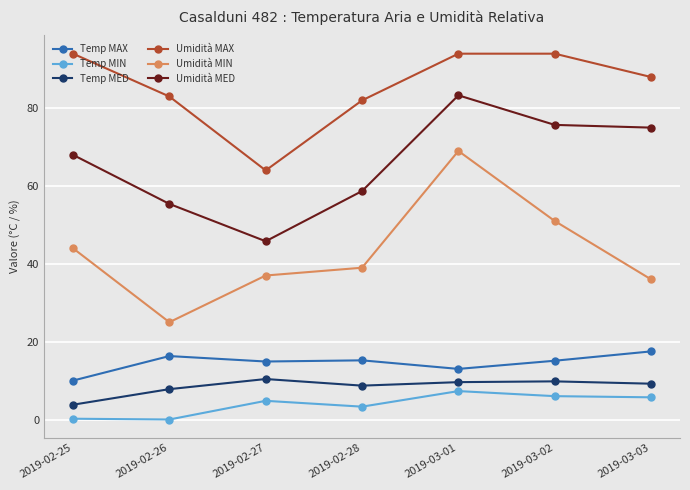

What is the difference between the maximum and minimum values in the Temp MAX series?

7.5